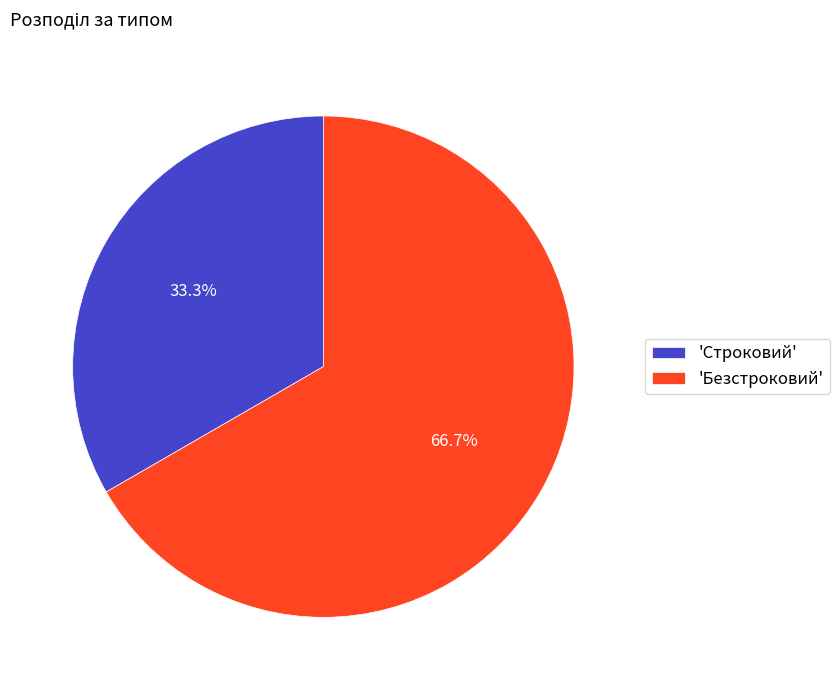

Combined, do 'Безстроковий' and 'Строковий' account for over 50%?

Yes